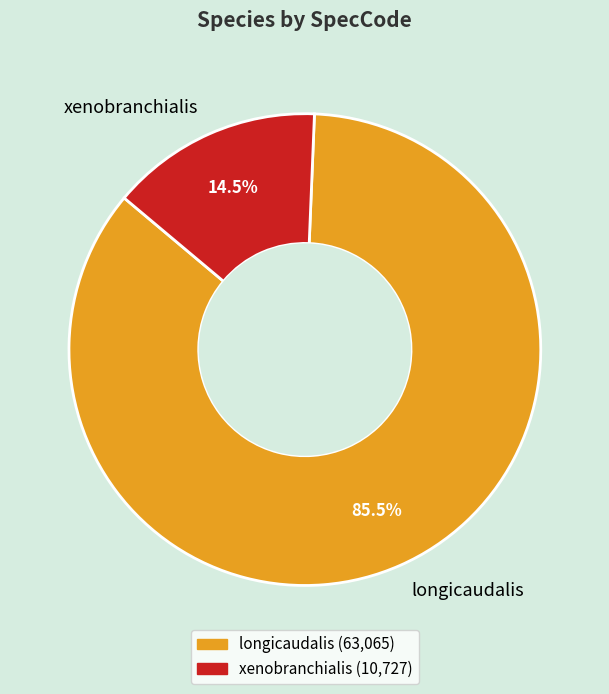

Which category has the biggest portion of the pie?

longicaudalis